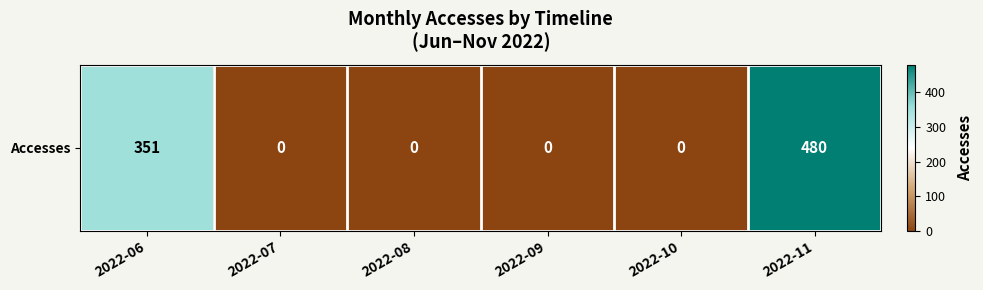

At which label is the value closest to 240?

2022-06